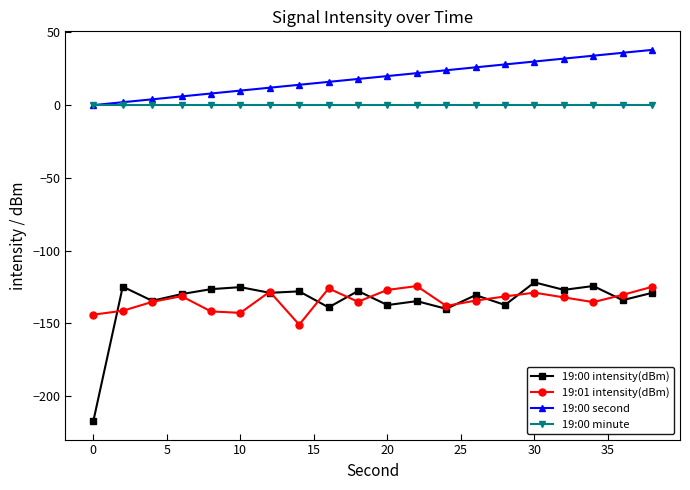

True or false: 19:00 minute and 19:01 intensity(dBm) intersect in this chart.

False